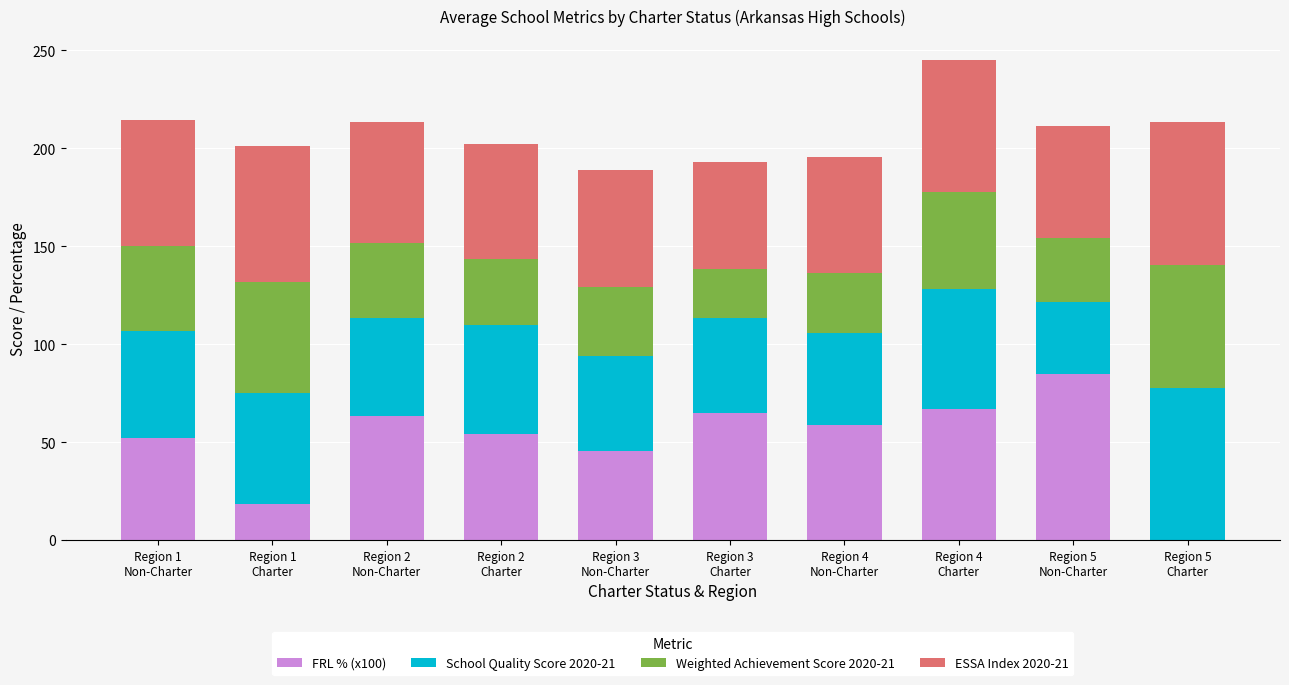

What is the maximum value for FRL % (x100)?

85.0